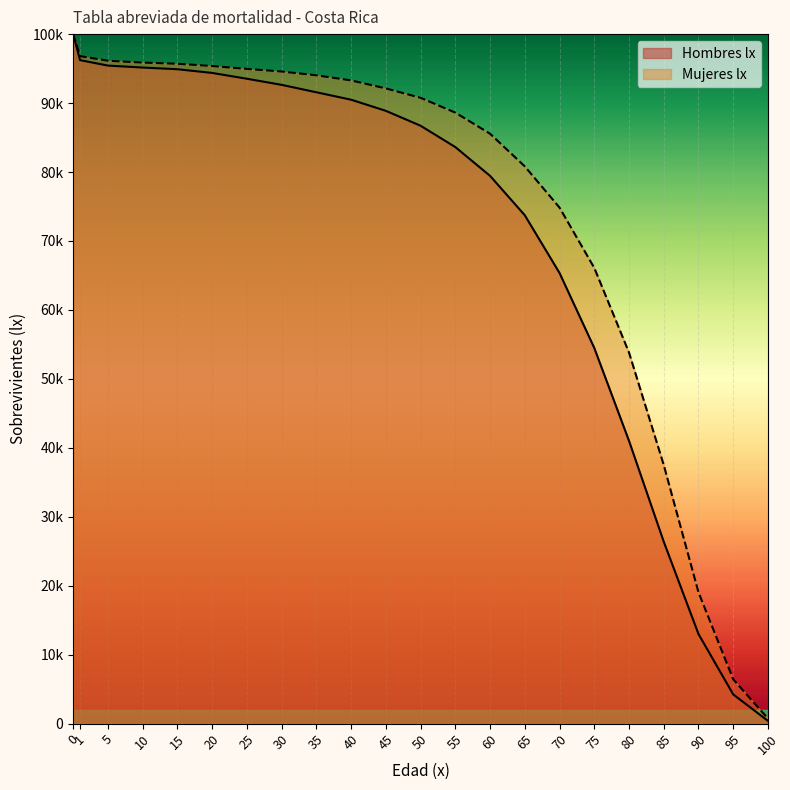

Between 5 and 45, which series saw the biggest shift?

Hombres lx